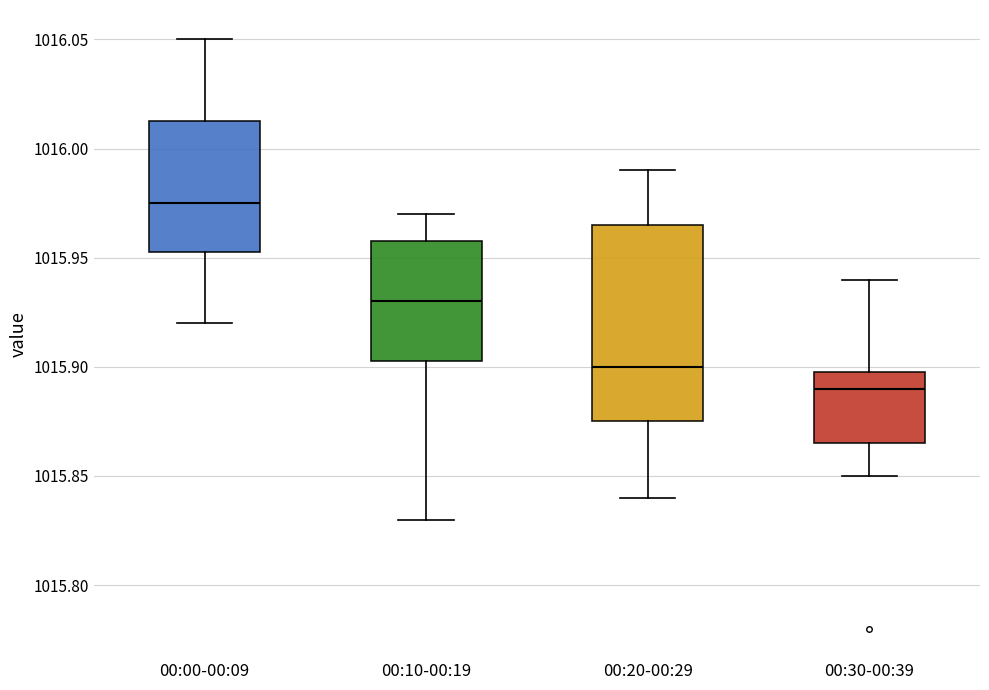

Where does the median line of the box for 00:00-00:09 sit on the y-axis? The values are not printed on the chart, so give them approximately, as read against the axis.

1015.975